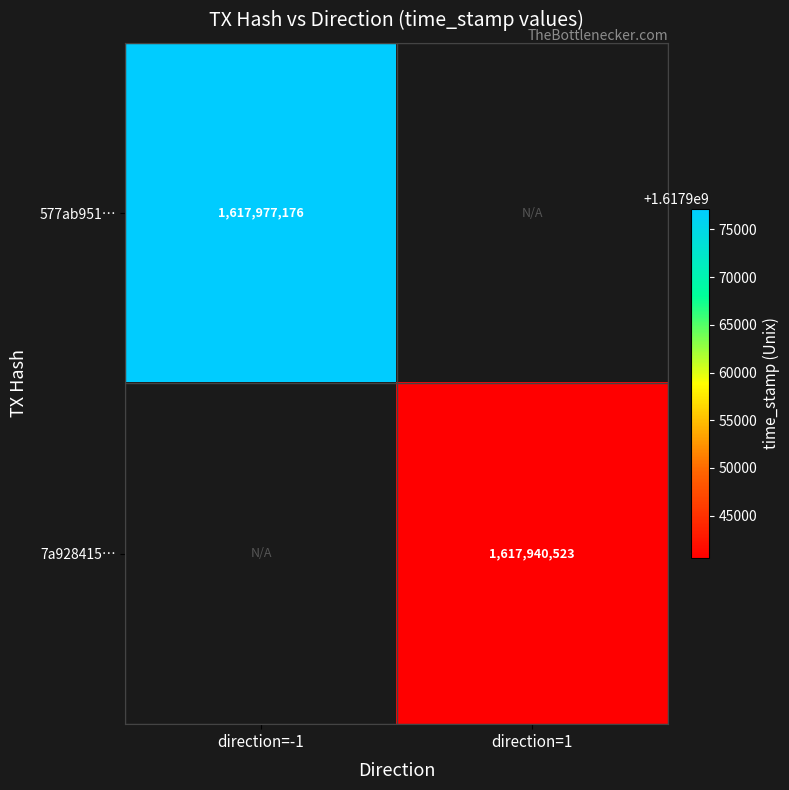

What is the maximum value shown in the chart?

1617977176.0